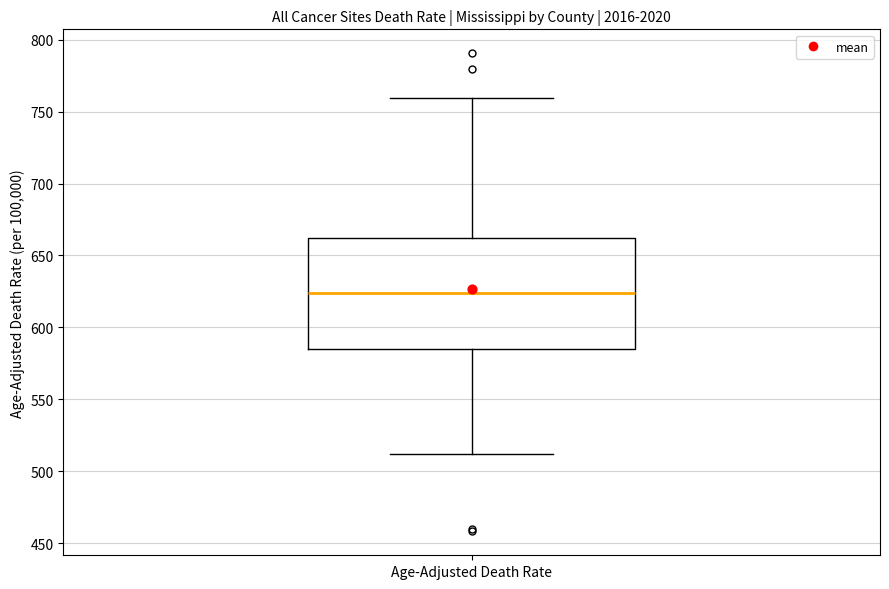

Where does the upper whisker of the box for Age-Adjusted Death Rate end on the y-axis? The values are not printed on the chart, so give them approximately, as read against the axis.

760